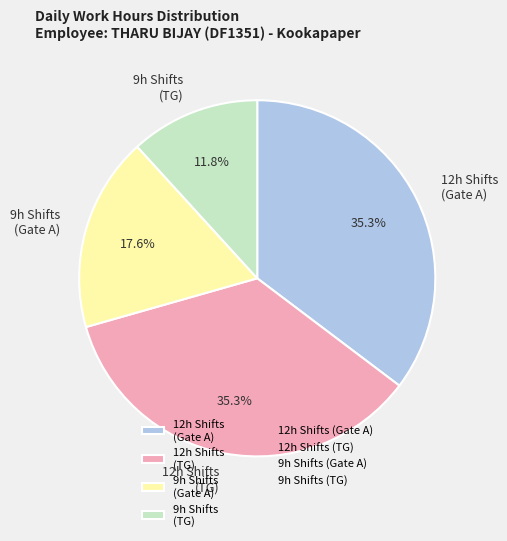

What is the ratio of the value at 9h Shifts (TG) to the value at 9h Shifts (Gate A)?

0.7